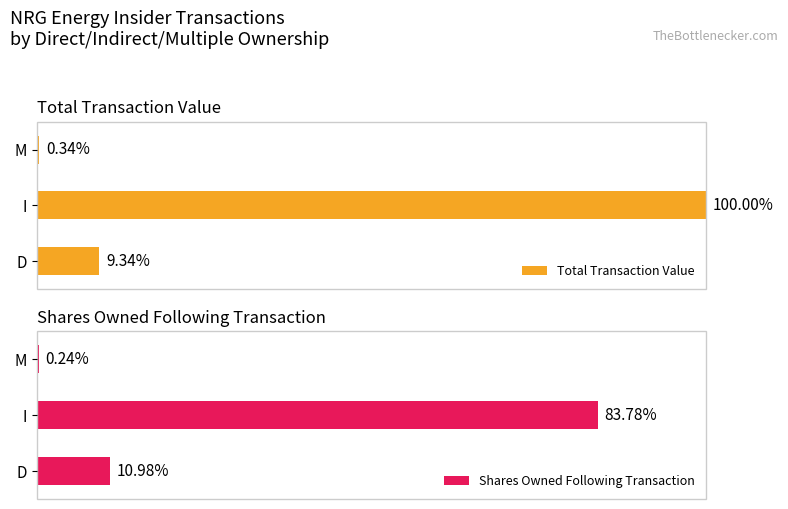

At which label is Total Transaction Value closest to 50?

D